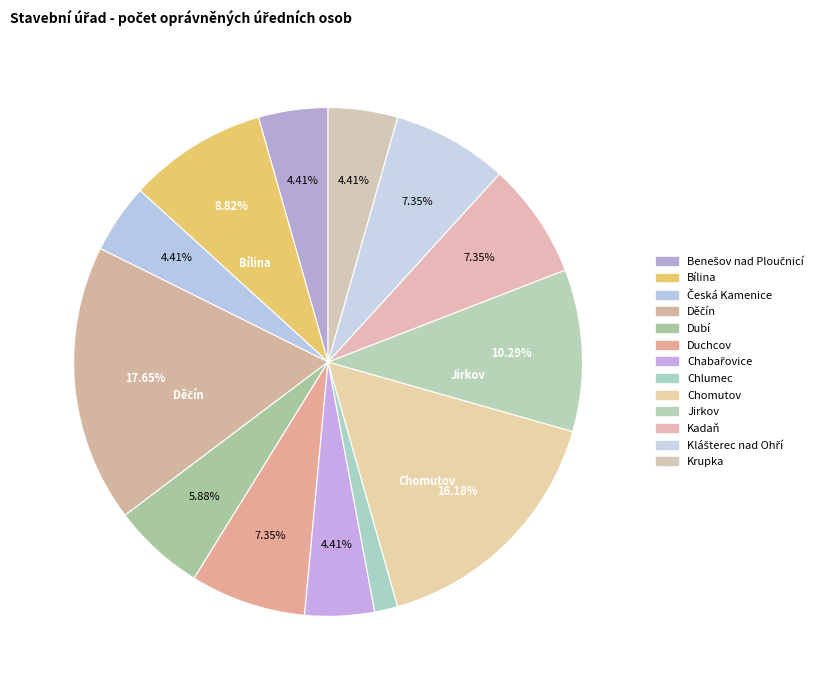

Count the number of slices in the pie.

13